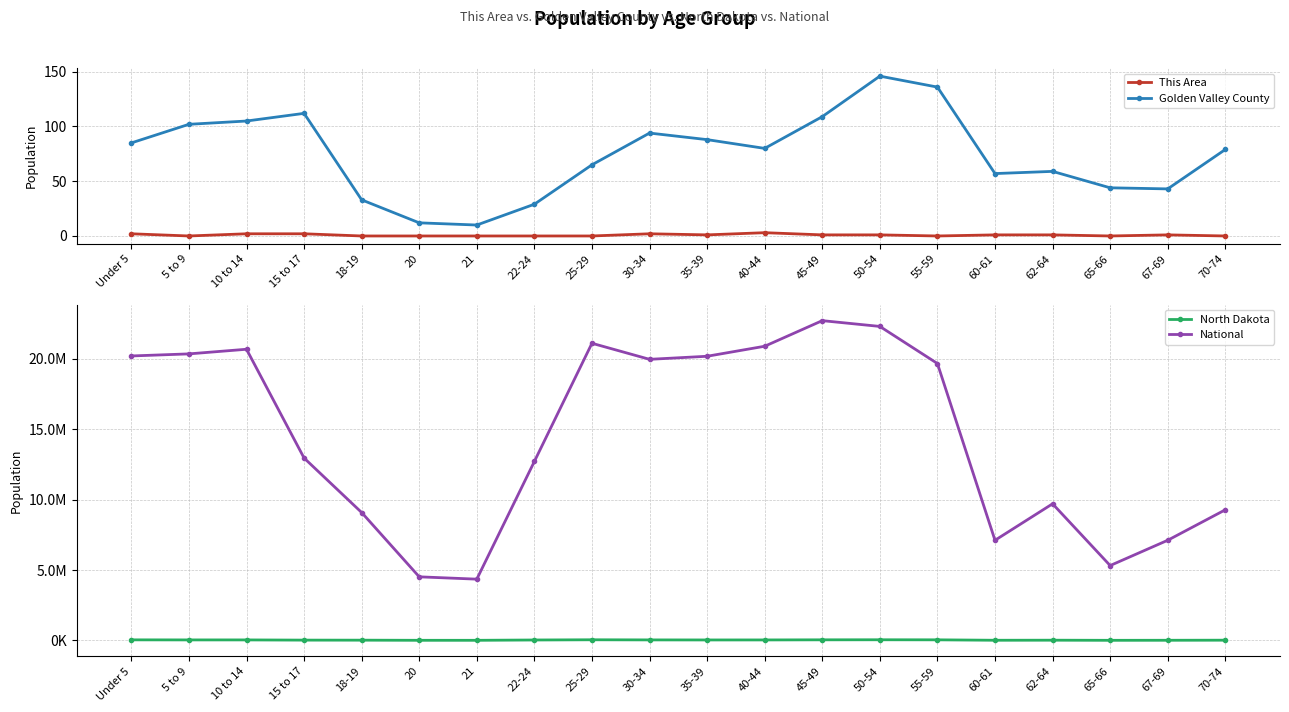

What is the difference between the highest and lowest values at 55-59?

19664805